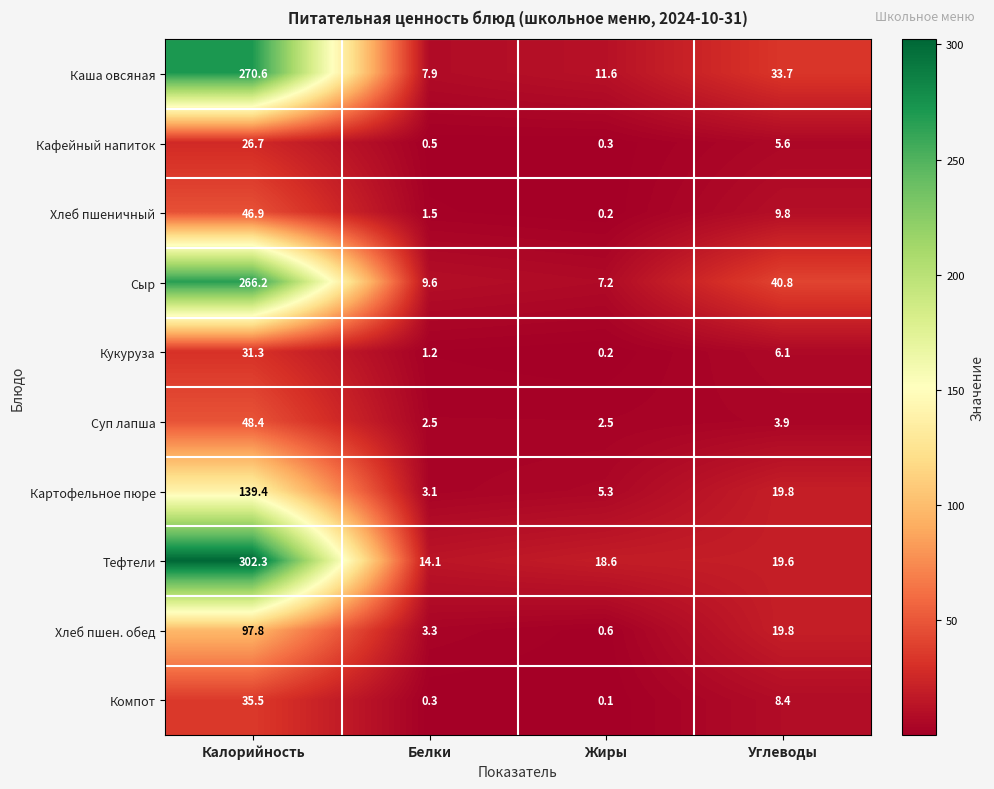

What is the greatest value displayed?

302.3